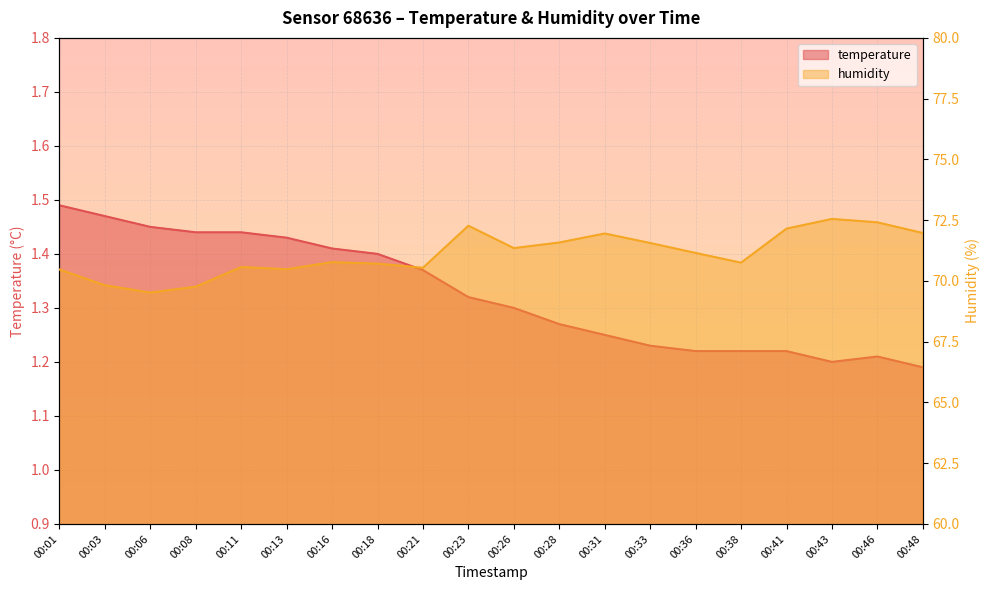

Reading left to right, transcribe all the data shown in this chart.

temperature: 00:01=1.5	00:03=1.5	00:06=1.4	00:08=1.4	00:11=1.4	00:13=1.4	00:16=1.4	00:18=1.4	00:21=1.4	00:23=1.3	00:26=1.3	00:28=1.3	00:31=1.2	00:33=1.2	00:36=1.2	00:38=1.2	00:41=1.2	00:43=1.2	00:46=1.2	00:48=1.2
humidity: 00:01=70.5	00:03=69.8	00:06=69.5	00:08=69.8	00:11=70.6	00:13=70.5	00:16=70.8	00:18=70.7	00:21=70.5	00:23=72.3	00:26=71.3	00:28=71.6	00:31=72.0	00:33=71.6	00:36=71.2	00:38=70.8	00:41=72.2	00:43=72.5	00:46=72.4	00:48=72.0